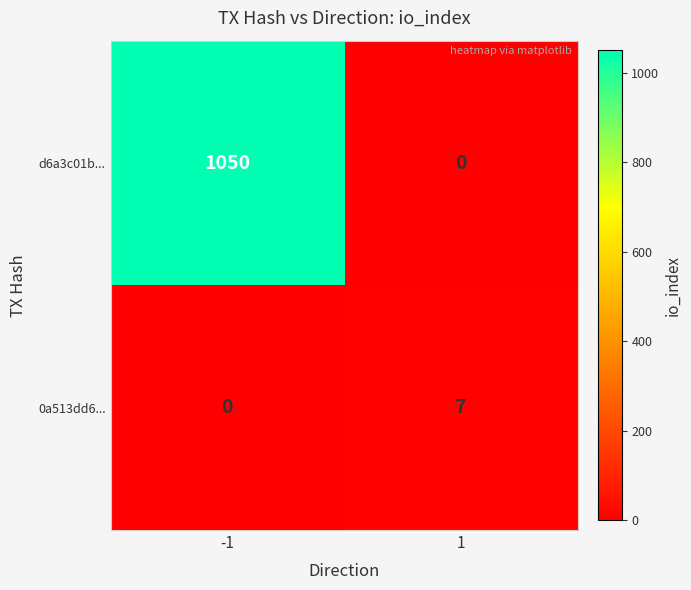

How many distinct data groups are displayed?

2